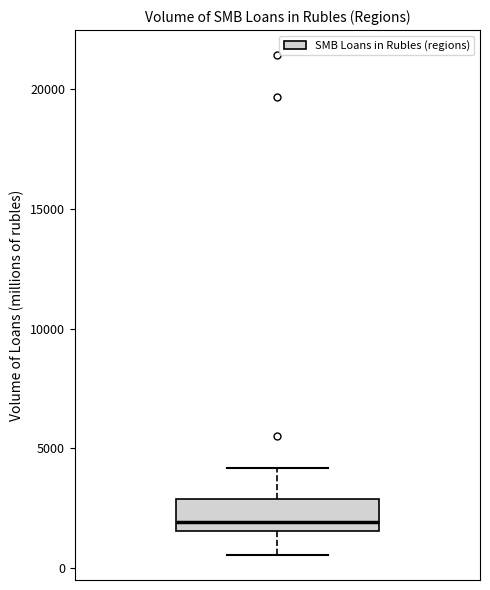

Transcribe this box plot: give where the median line is, the range the box spans, and where the two whiskers end, as read against the y-axis. The values are not printed on the chart, so give them approximately, as read against the axis.

median 2000, box 1500 to 3000, whiskers 500 to 4000